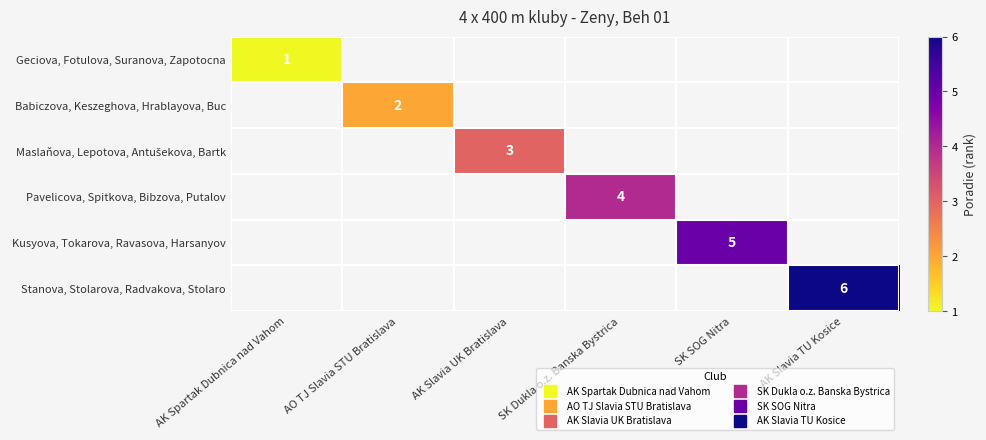

At how many categories does at least one series exceed 3?

3